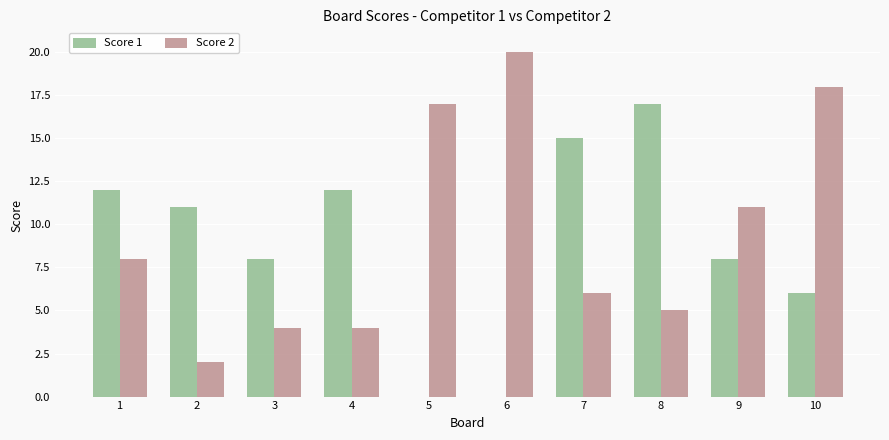

What is the total value across all series at 3?

12